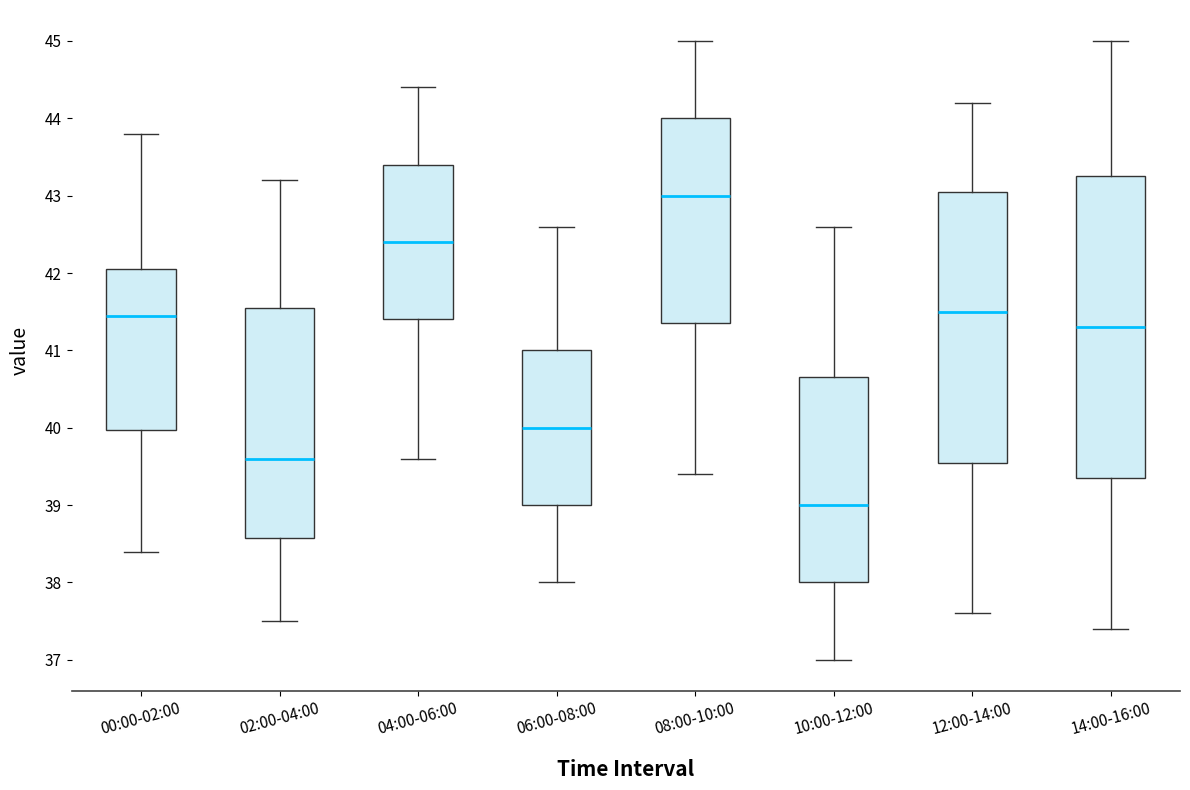

Reading left to right, transcribe this box plot: for each box, give where its median line is, the range the box spans, and where its two whiskers end, as read against the y-axis. The values are not printed on the chart, so give them approximately, as read against the axis.

00:00-02:00: median 41.5, box 40.0 to 42.1, whiskers 38.4 to 43.8
02:00-04:00: median 39.6, box 38.6 to 41.6, whiskers 37.5 to 43.2
04:00-06:00: median 42.4, box 41.4 to 43.4, whiskers 39.6 to 44.4
06:00-08:00: median 40.0, box 39.0 to 41.0, whiskers 38.0 to 42.6
08:00-10:00: median 43.0, box 41.4 to 44.0, whiskers 39.4 to 45.0
10:00-12:00: median 39.0, box 38.0 to 40.7, whiskers 37.0 to 42.6
12:00-14:00: median 41.5, box 39.6 to 43.1, whiskers 37.6 to 44.2
14:00-16:00: median 41.3, box 39.4 to 43.3, whiskers 37.4 to 45.0